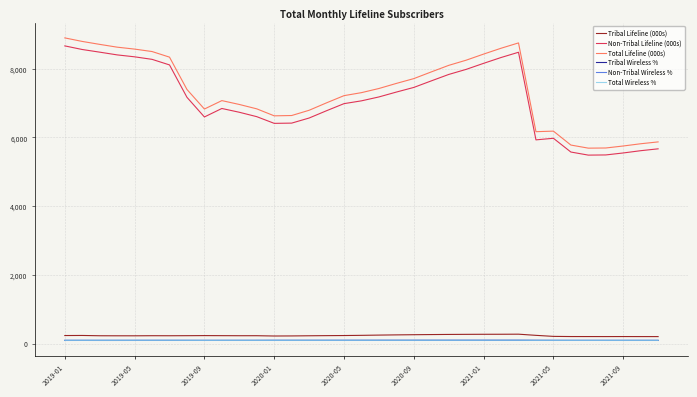

What is the minimum value for Non-Tribal Lifeline (000s)?

5484.1